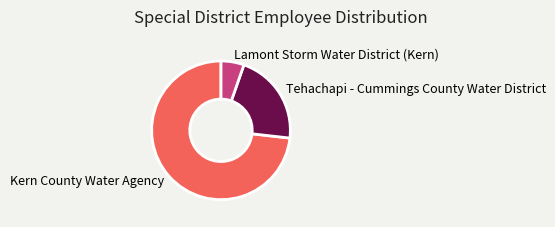

Which category has the biggest portion of the pie?

Kern County Water Agency